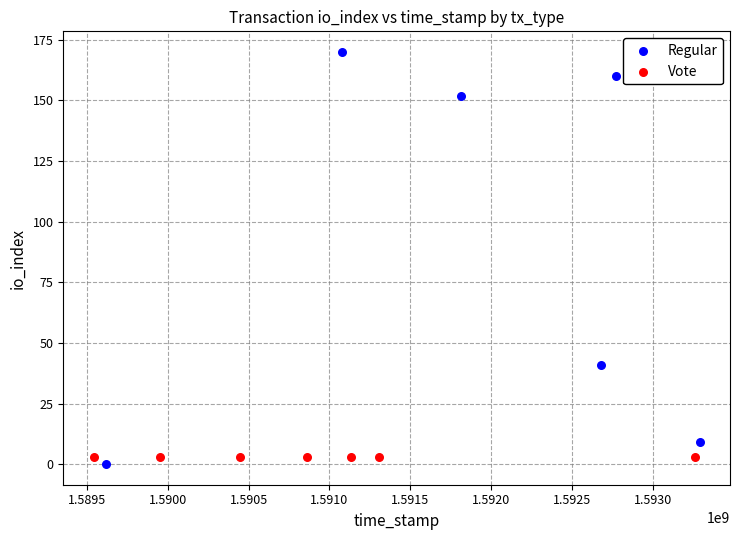

Which series reaches the maximum Y coordinate?

Regular